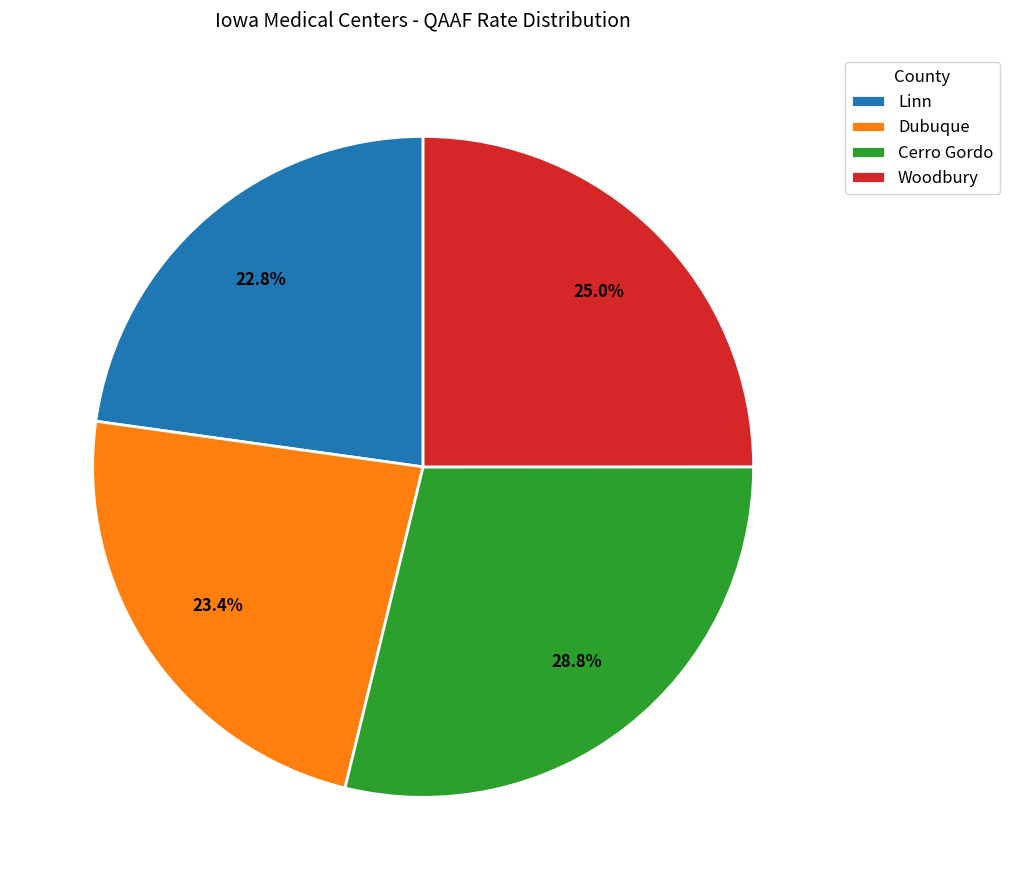

How many slices are in this pie chart?

4